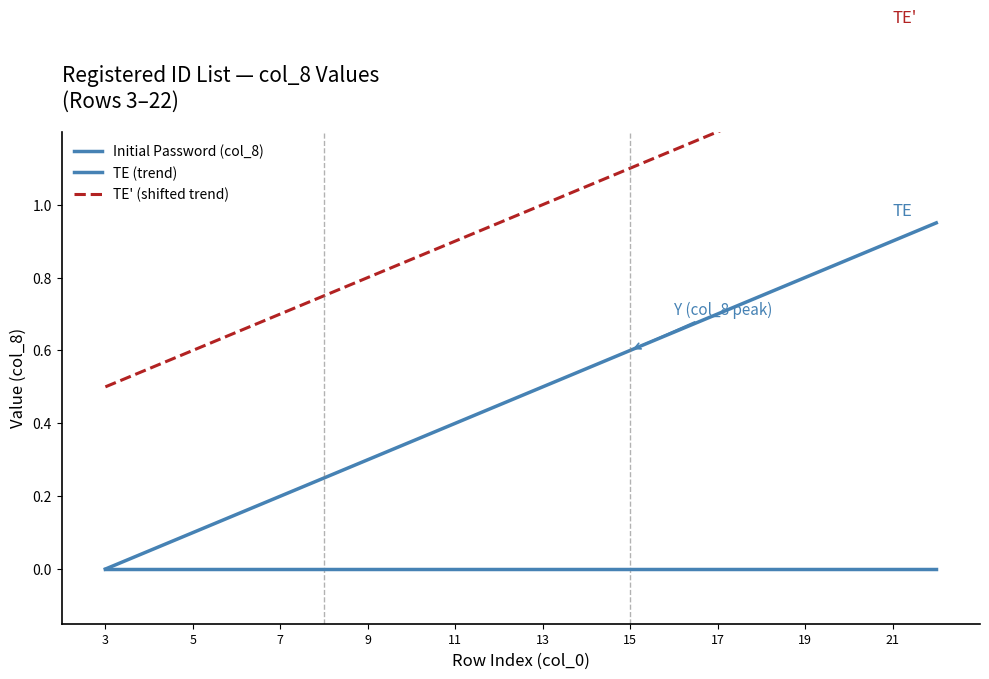

Is this an area chart (filled region under the line)?

No